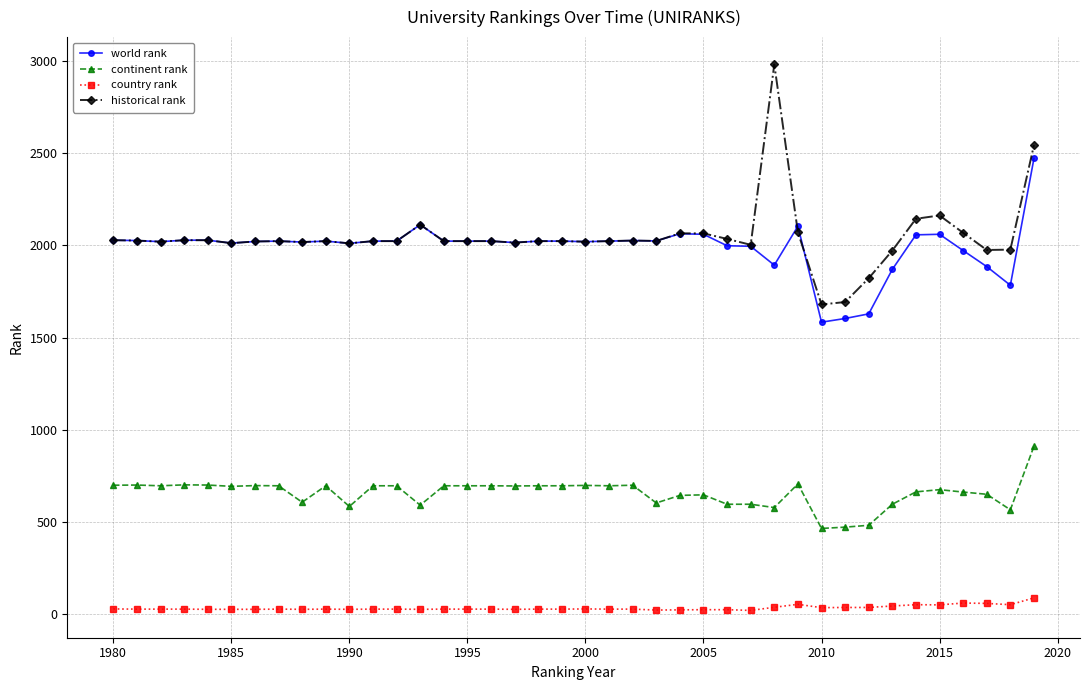

Is this an area chart (filled region under the line)?

No